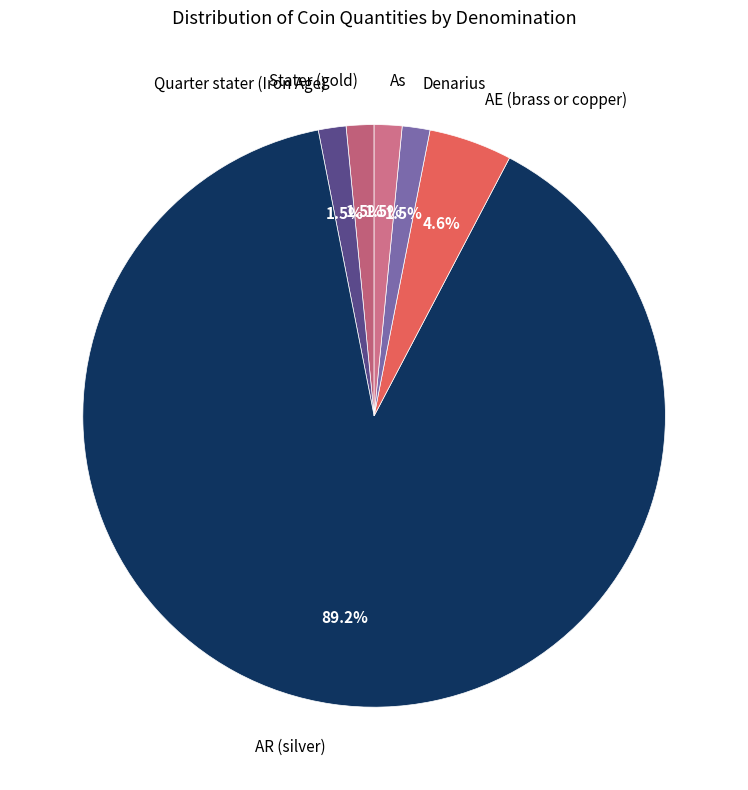

Which category has the biggest portion of the pie?

AR (silver)